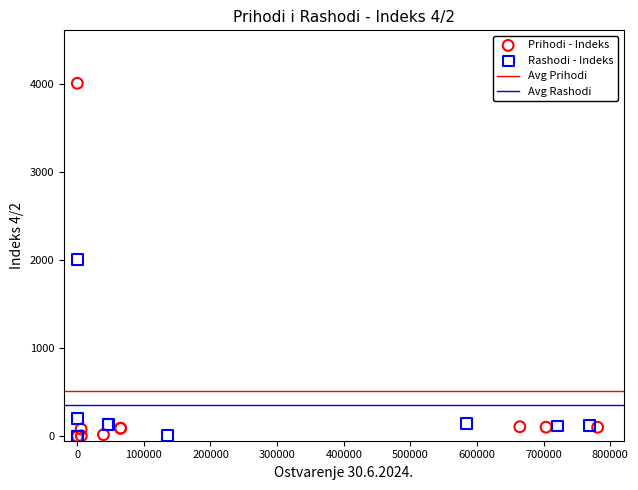

Which series has the widest spread of Y values?

Prihodi - Indeks